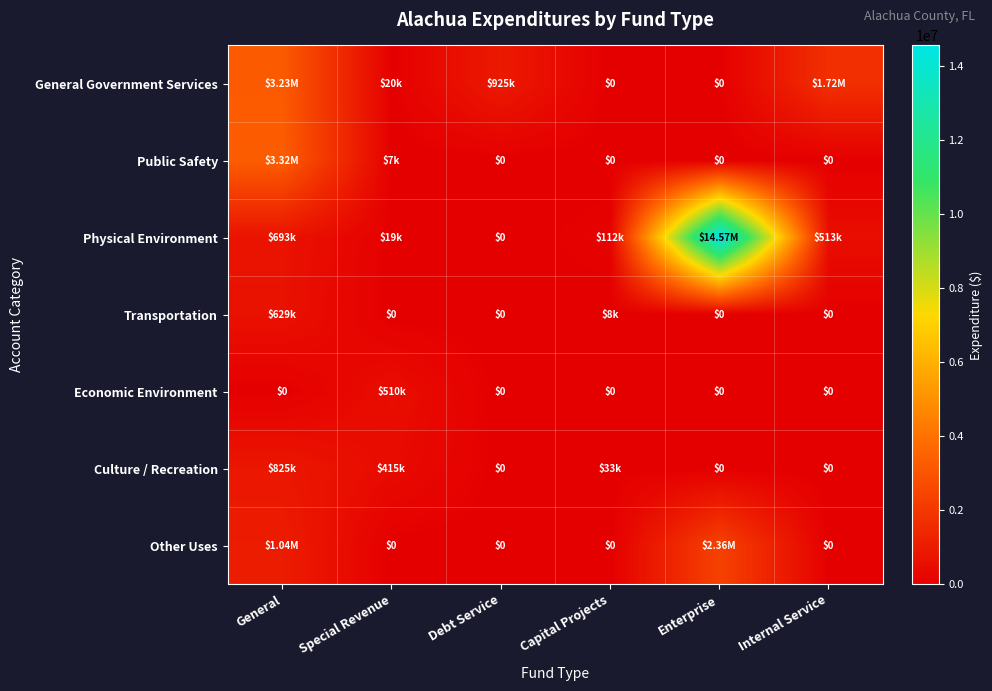

Which series has the largest total across all categories?

Physical Environment